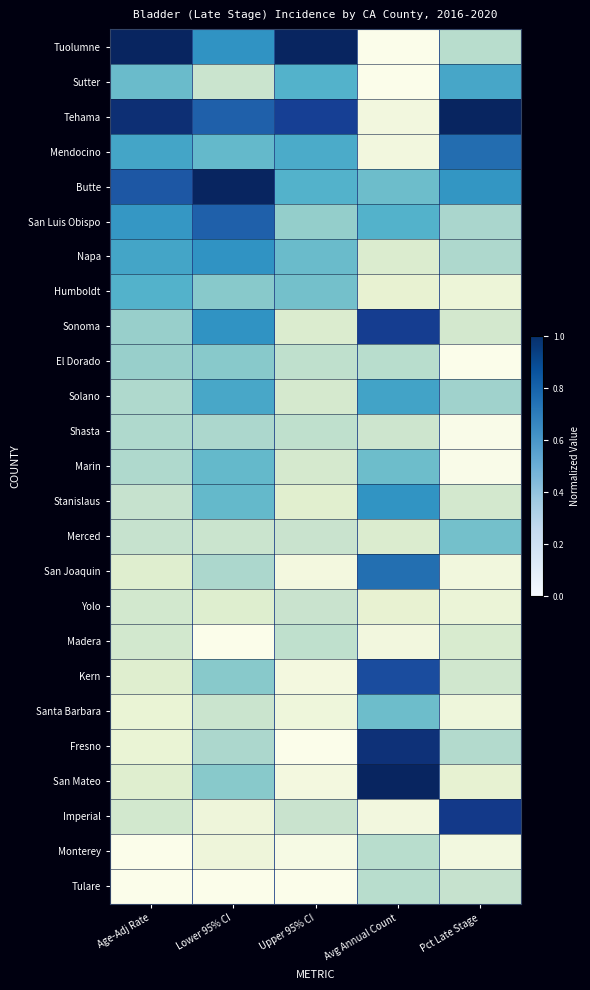

The Sonoma series shows 0.2 at Pct Late Stage. True or false?

True